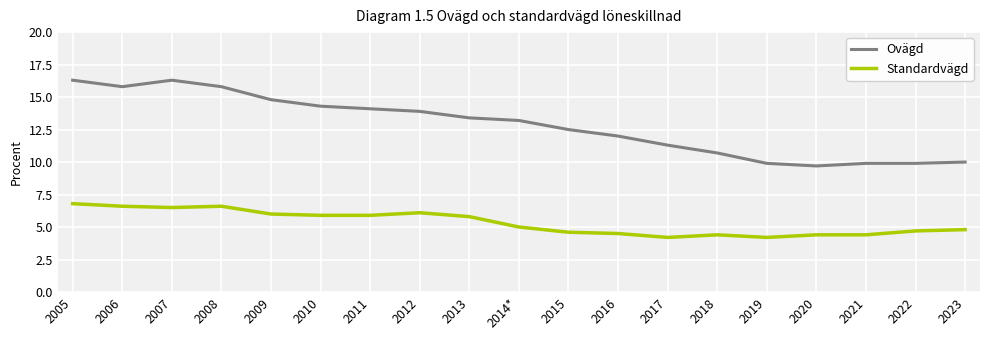

The value of Ovägd at 2007 is 16.3. True or false?

True